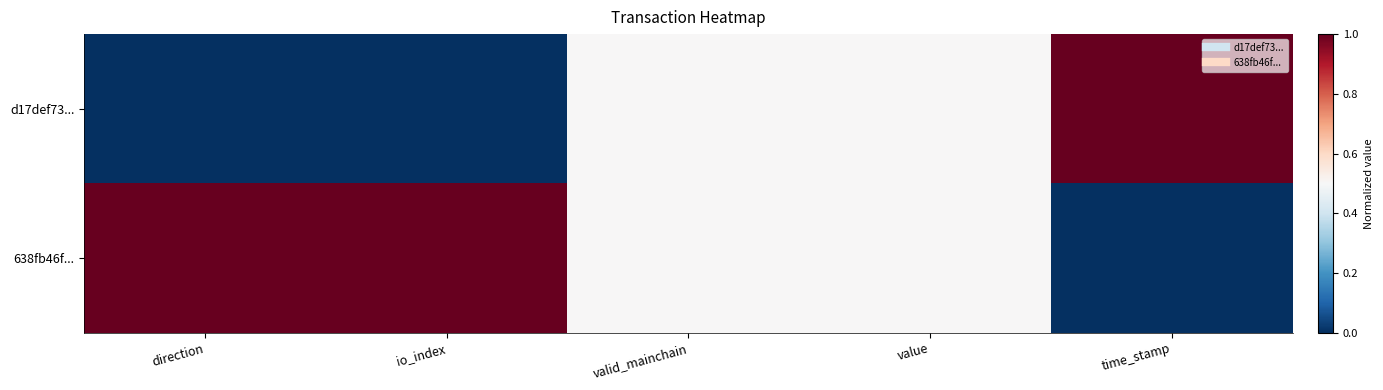

How many categories are shown in the chart?

5